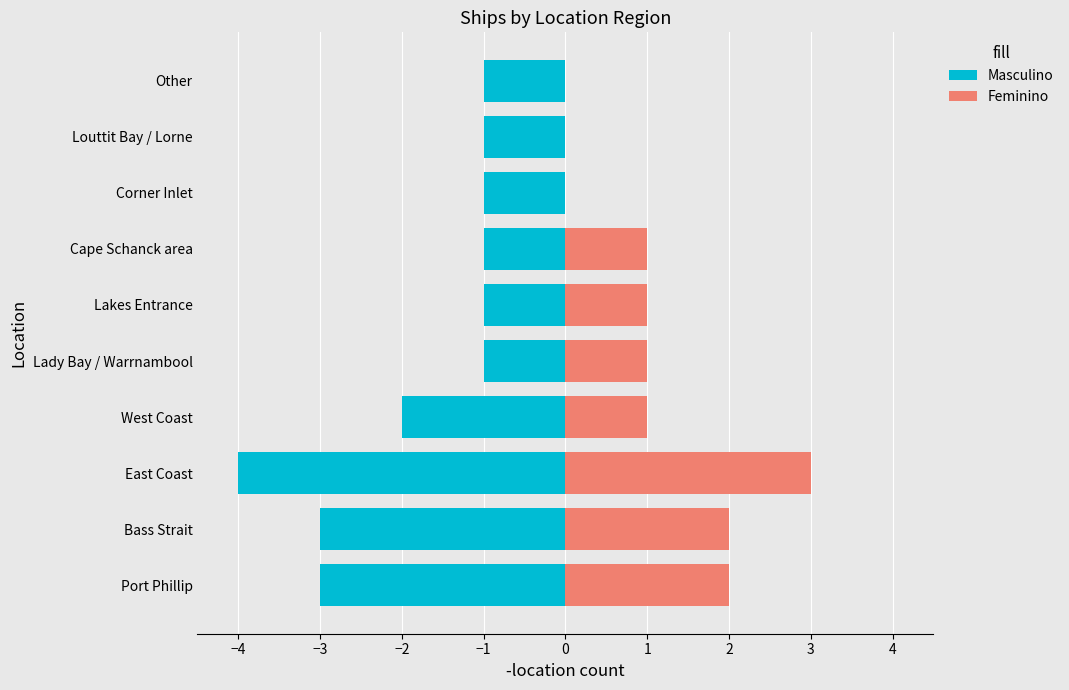

What is the total value across all series at Louttit Bay / Lorne?

-1